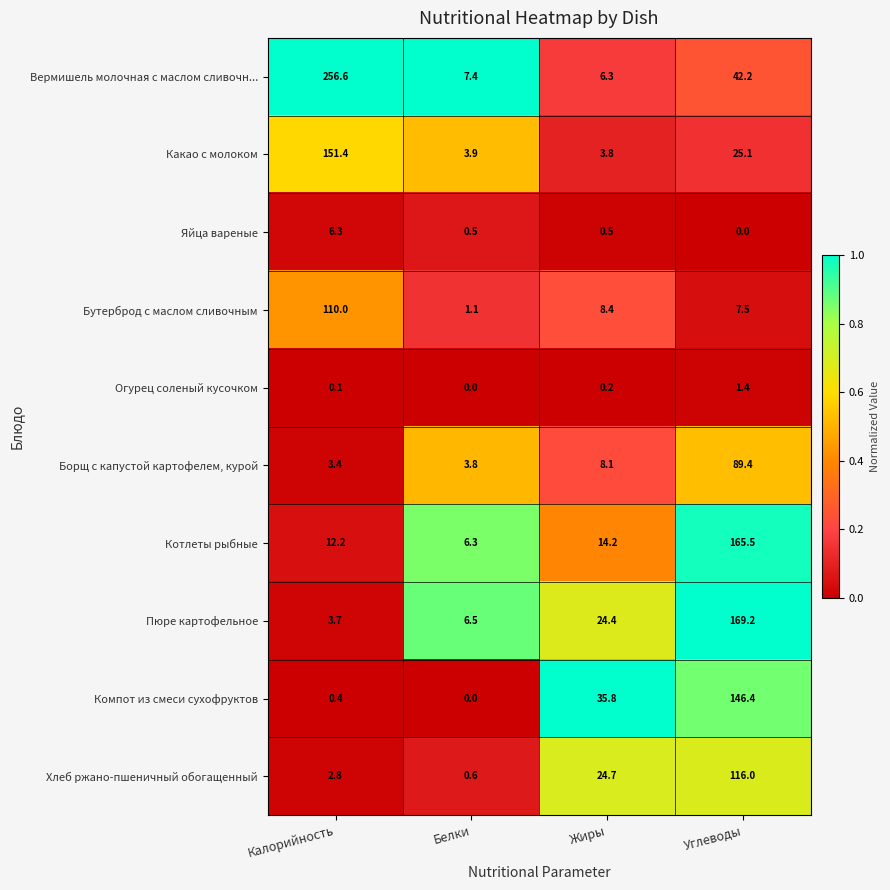

At which label is Хлеб ржано-пшеничный обогащенный closest to 58?

Жиры